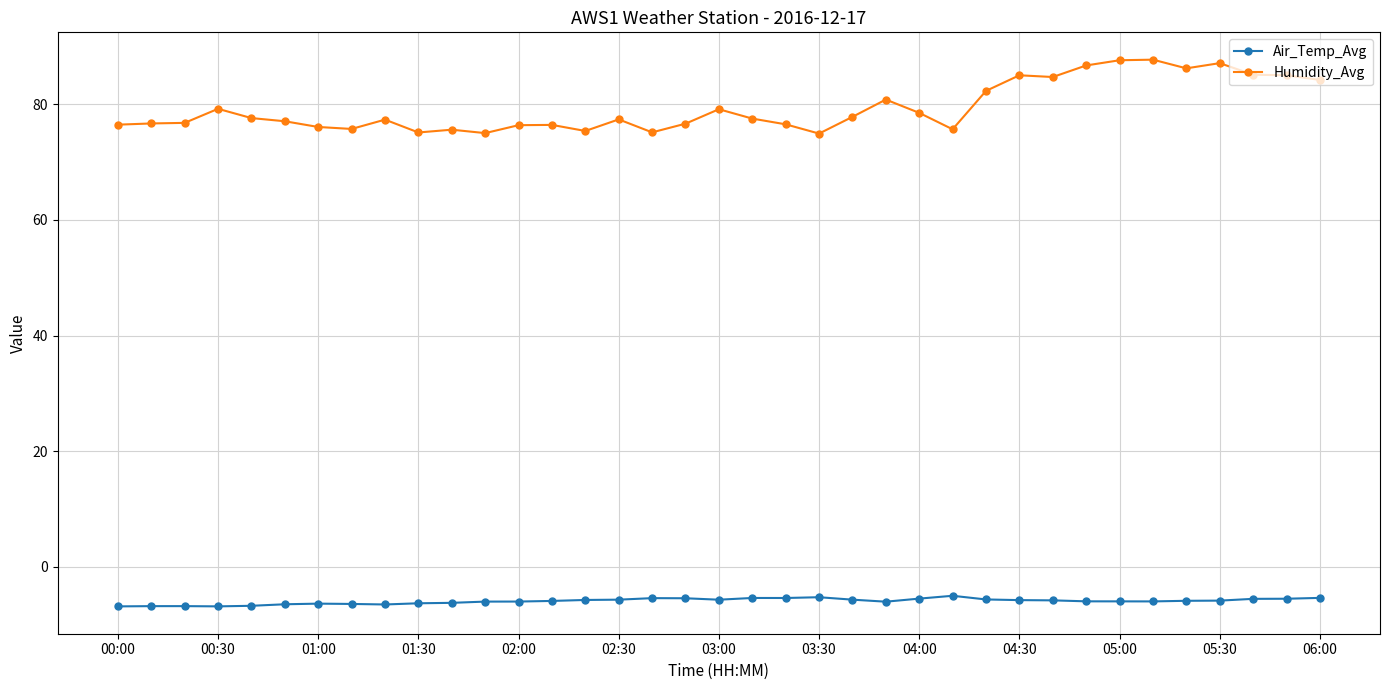

Which series has the largest total across all categories?

Humidity_Avg